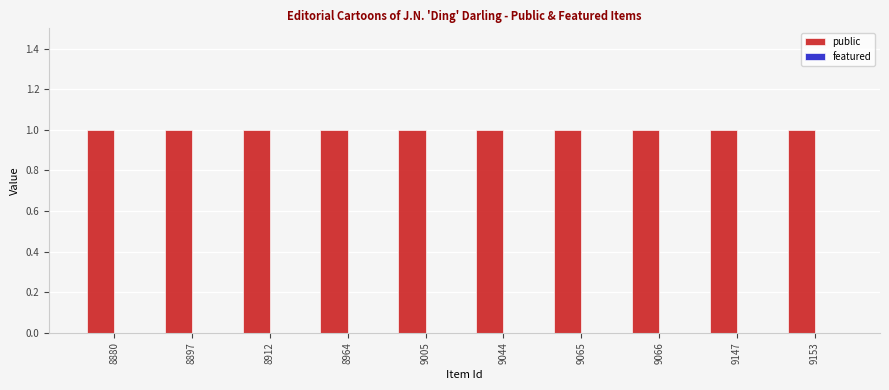

Reading left to right, transcribe all the data shown in this chart.

public: 1	1	1	1	1	1	1	1	1	1
featured: 0	0	0	0	0	0	0	0	0	0